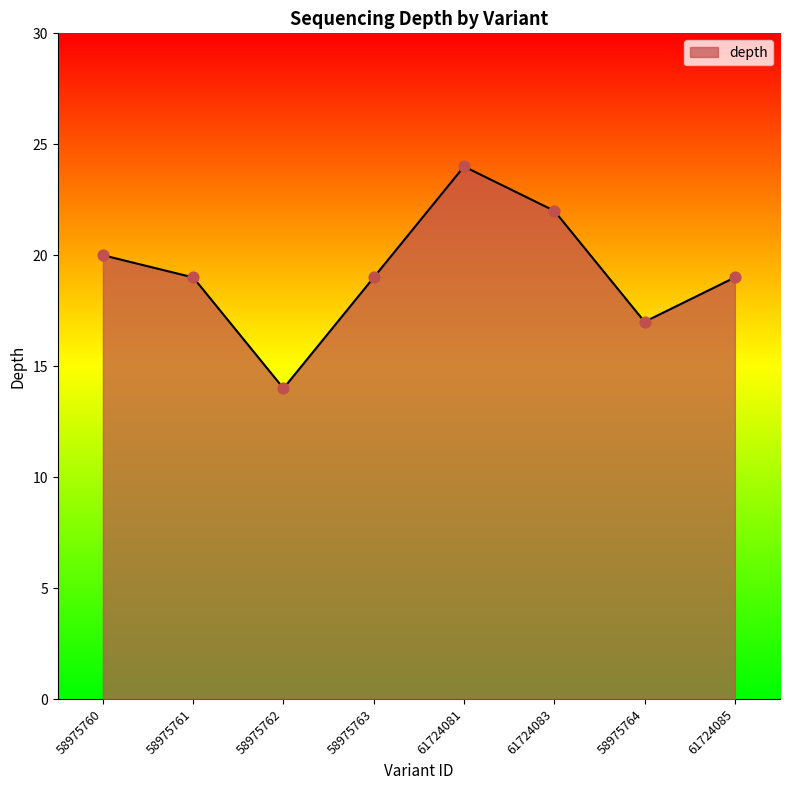

What is the change in value from 58975761 to 58975762?

-5